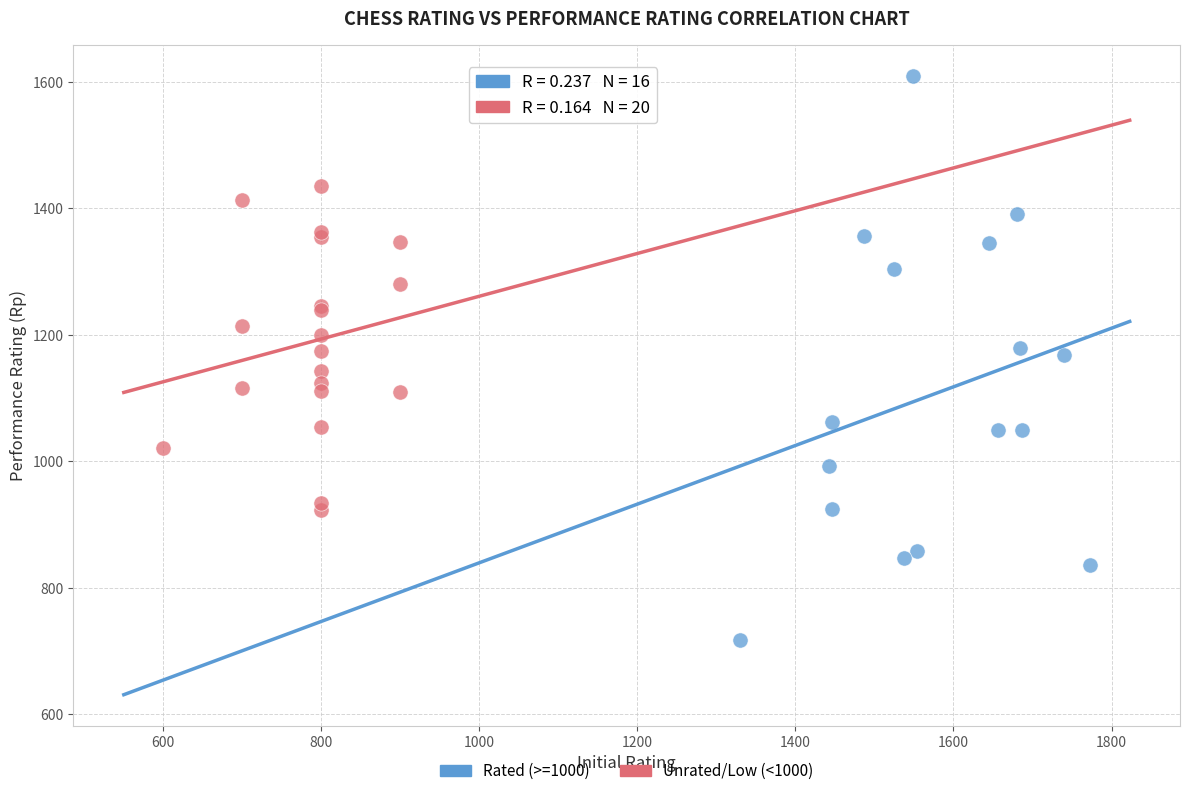

Which series contains the lowest Y value?

Rated (>=1000)